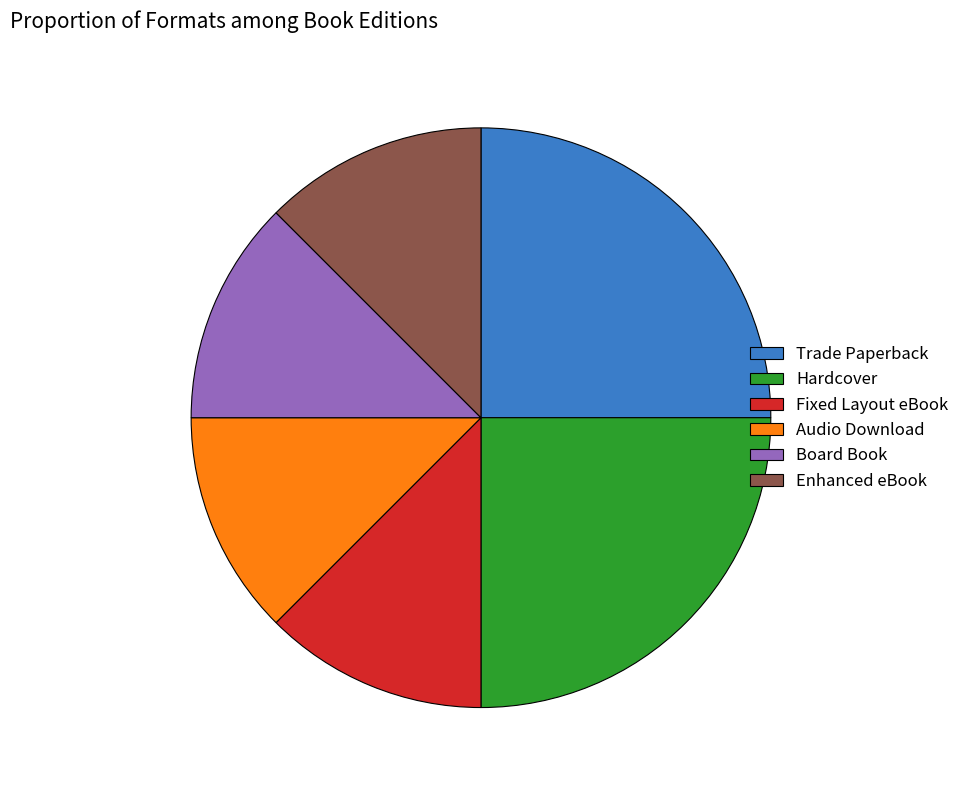

Is there any slice that represents more than half of the pie?

No